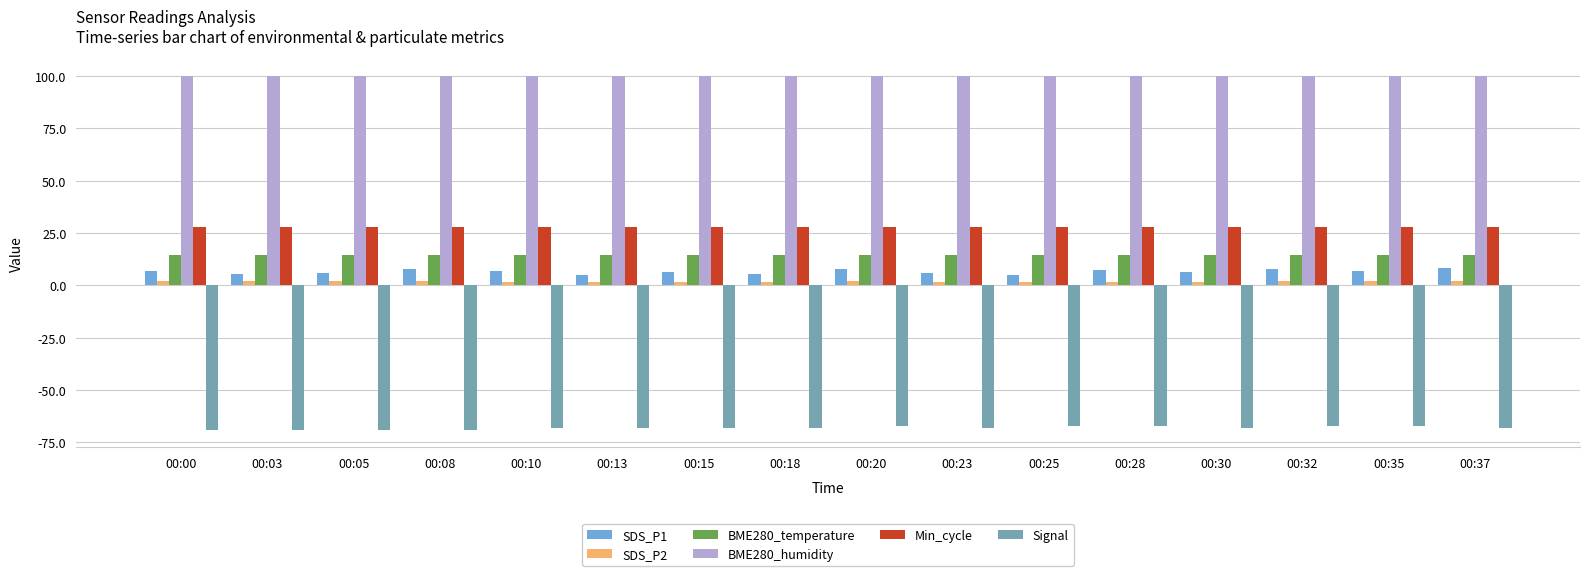

The value of BME280_temperature at 00:08 is 14.5. True or false?

True